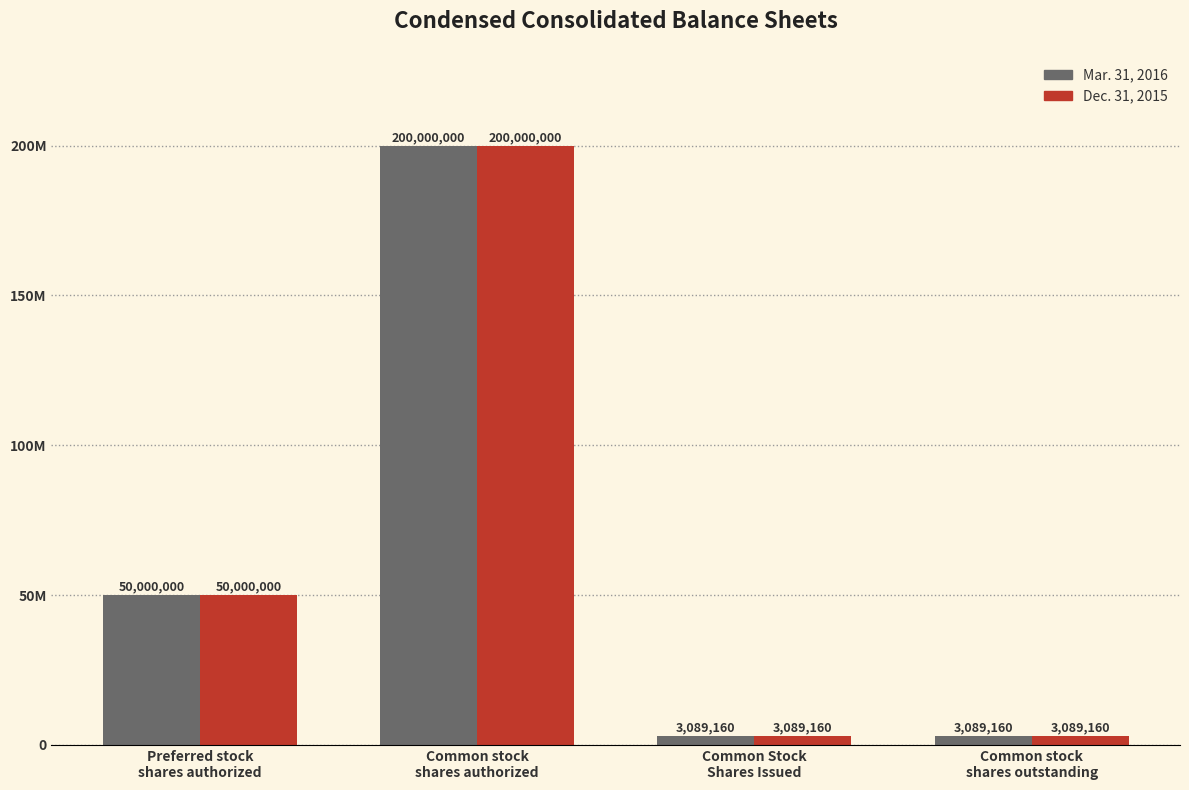

Where is Mar. 31, 2016 nearest to the value 101544580?

Preferred stock
shares authorized